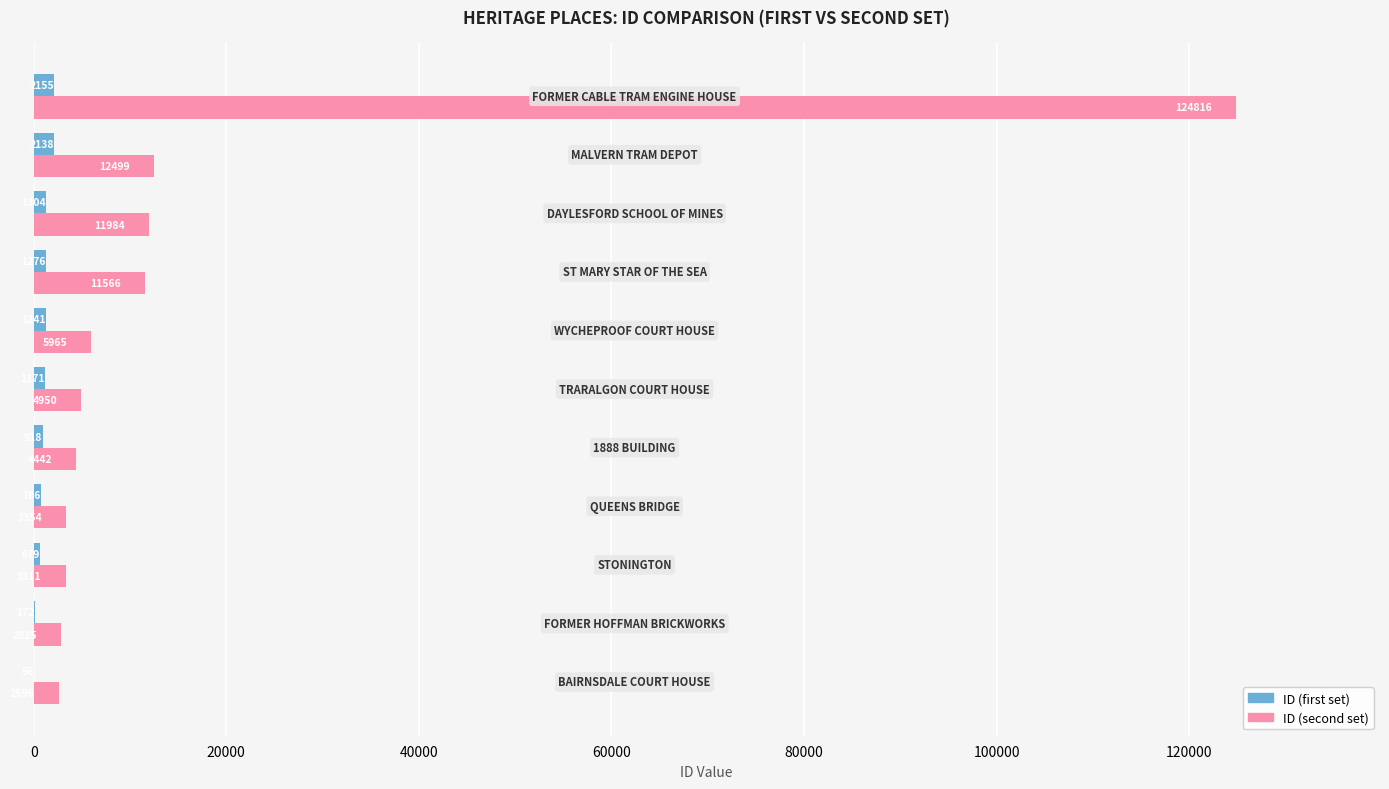

What is the highest value of the ID (first set) series?

2155